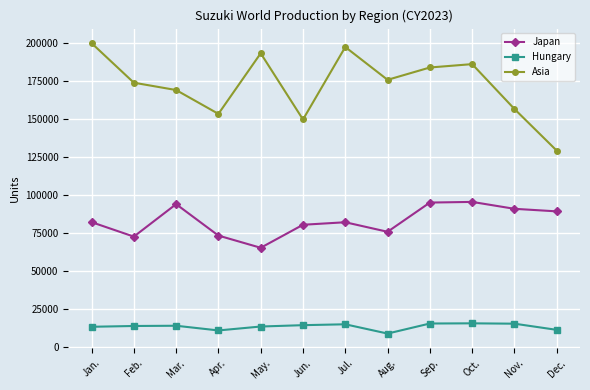

What is the sum of all Japan values?

995948